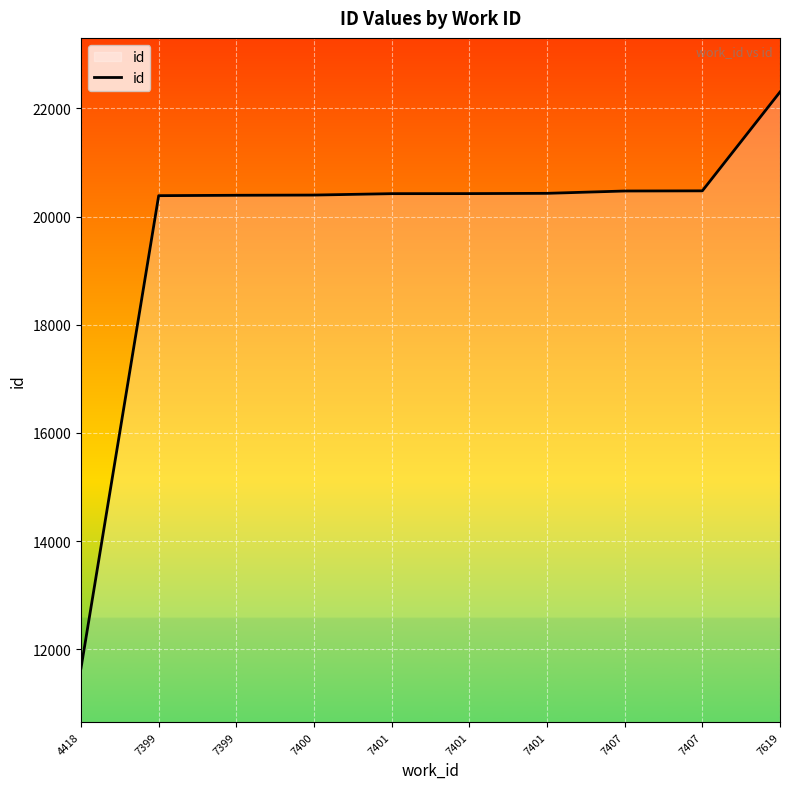

Reading right to left, extract all data points from this chart.

22304	20476	20473	20430	20425	20424	20398	20394	20387	11653